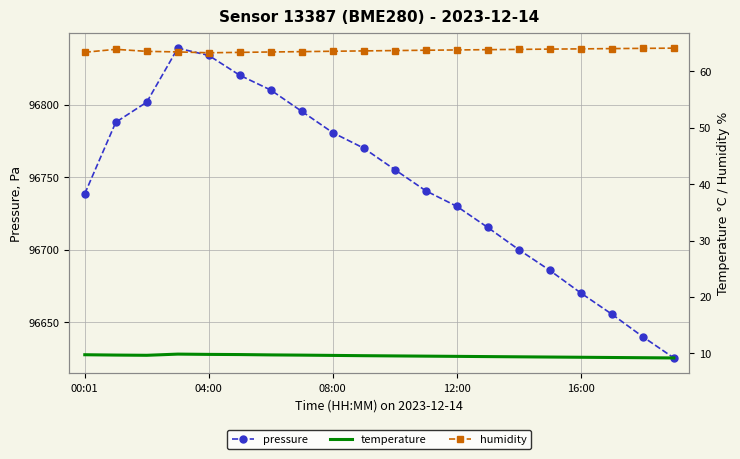

True or false: pressure and humidity cross at least once.

False